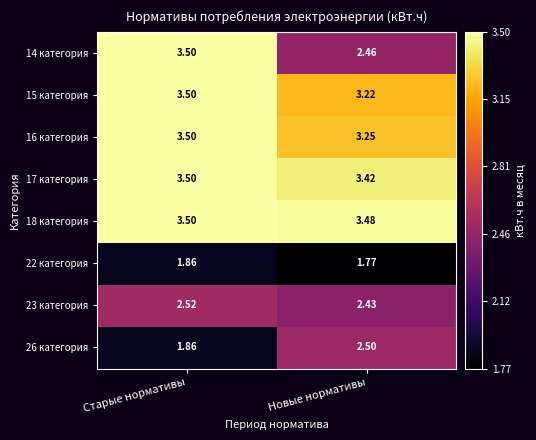

Which label corresponds to the smallest value in the chart?

Новые нормативы